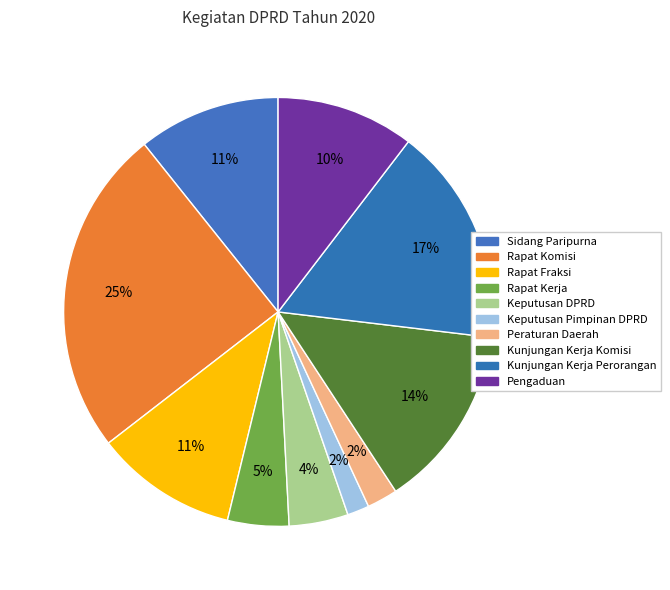

Approximately how many times larger is the value at Keputusan DPRD compared to Sidang Paripurna?

0.4